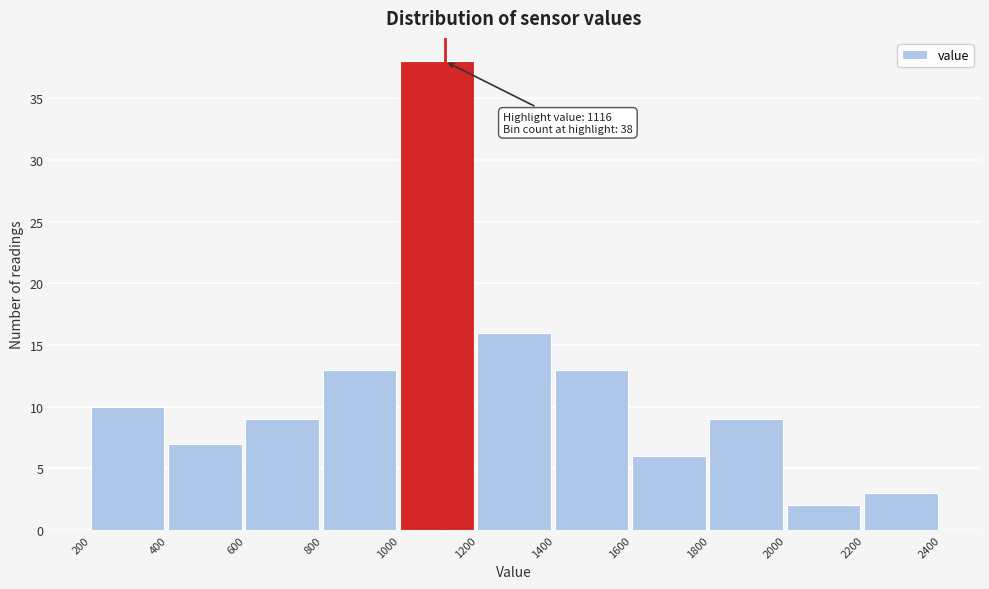

Over which range of the x-axis is the bar tallest?

1000 to 1200